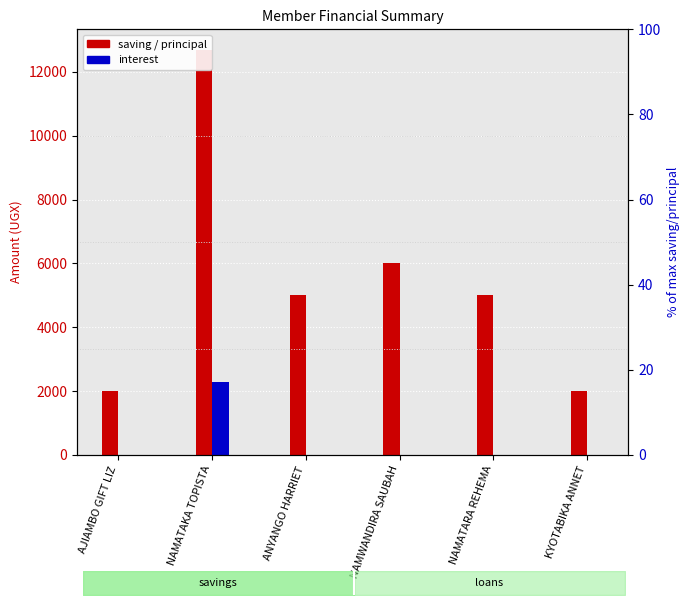

The value of saving / principal at AJIAMBO GIFT LIZ is 732. True or false?

False